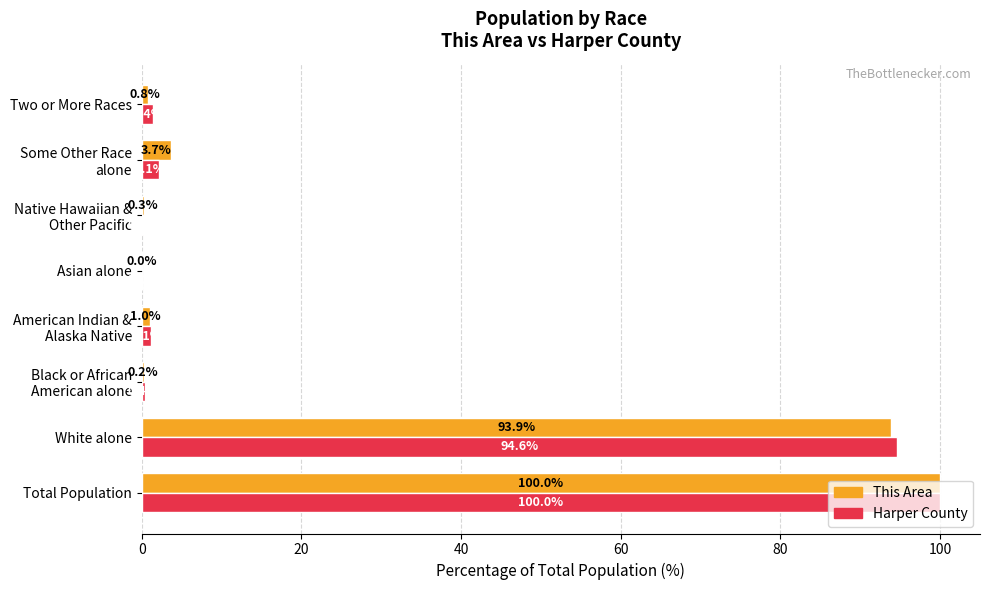

Which series changed the most between White alone and Asian alone?

Harper County